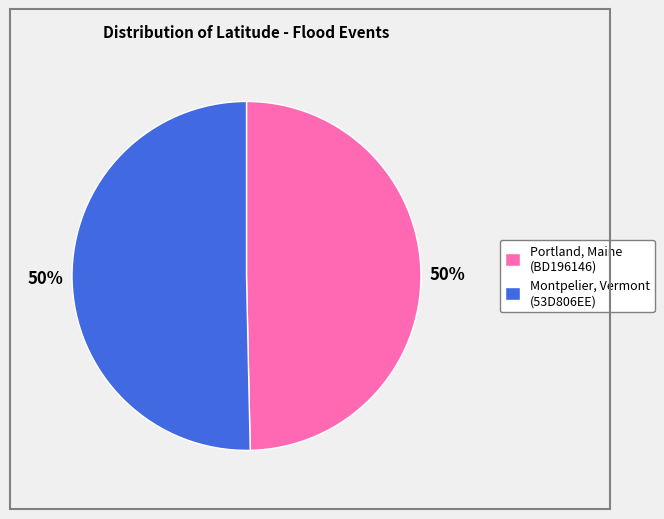

To the nearest percent, what is the average slice percentage?

50%